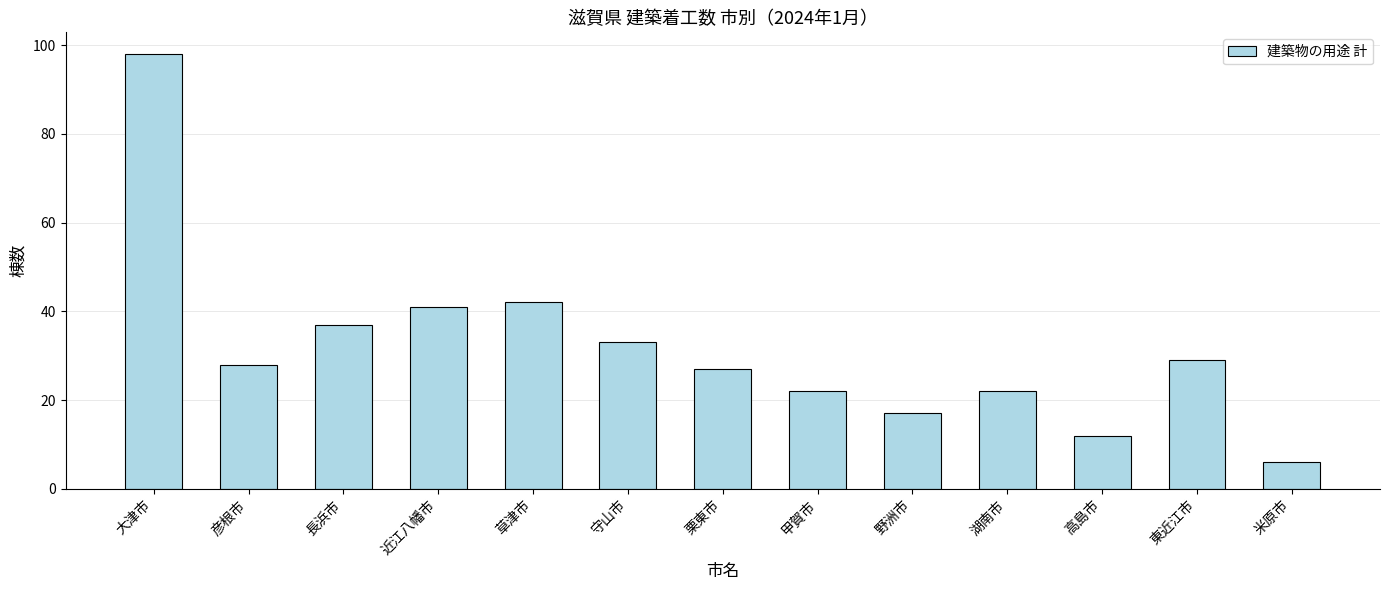

Reading left to right, list all the values displayed in this chart.

98	28	37	41	42	33	27	22	17	22	12	29	6